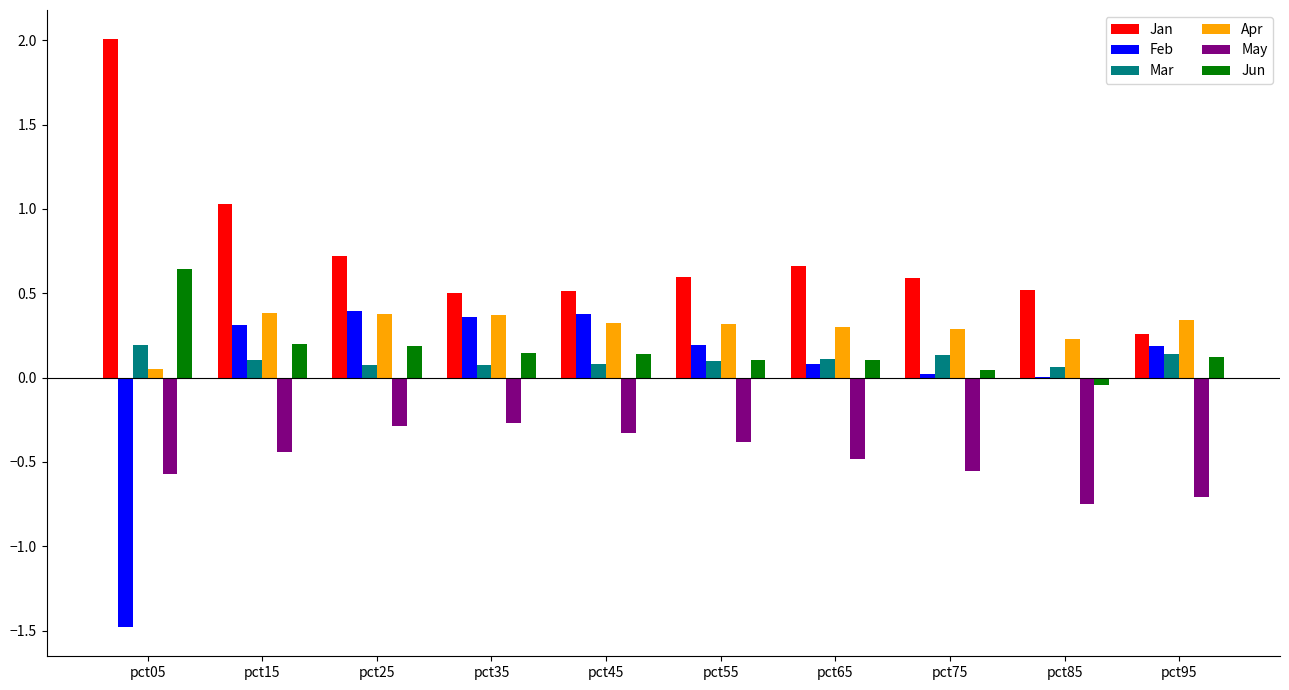

What is the sum of all Apr values?

3.0